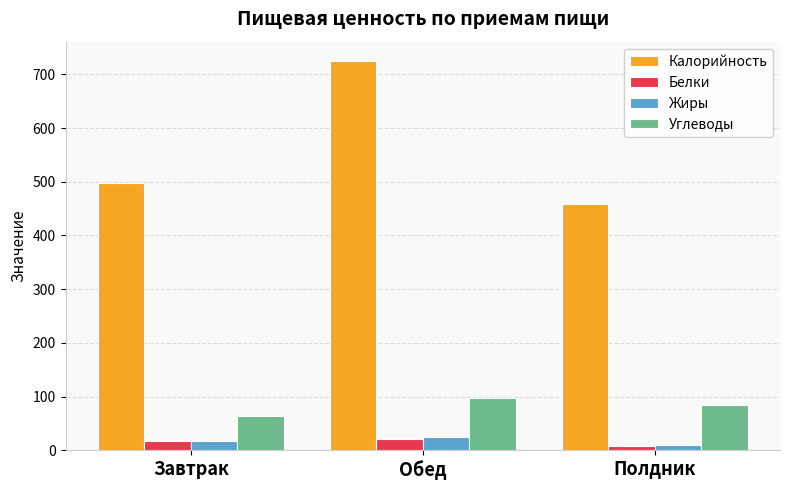

Which series changed the most between Завтрак and Полдник?

Калорийность